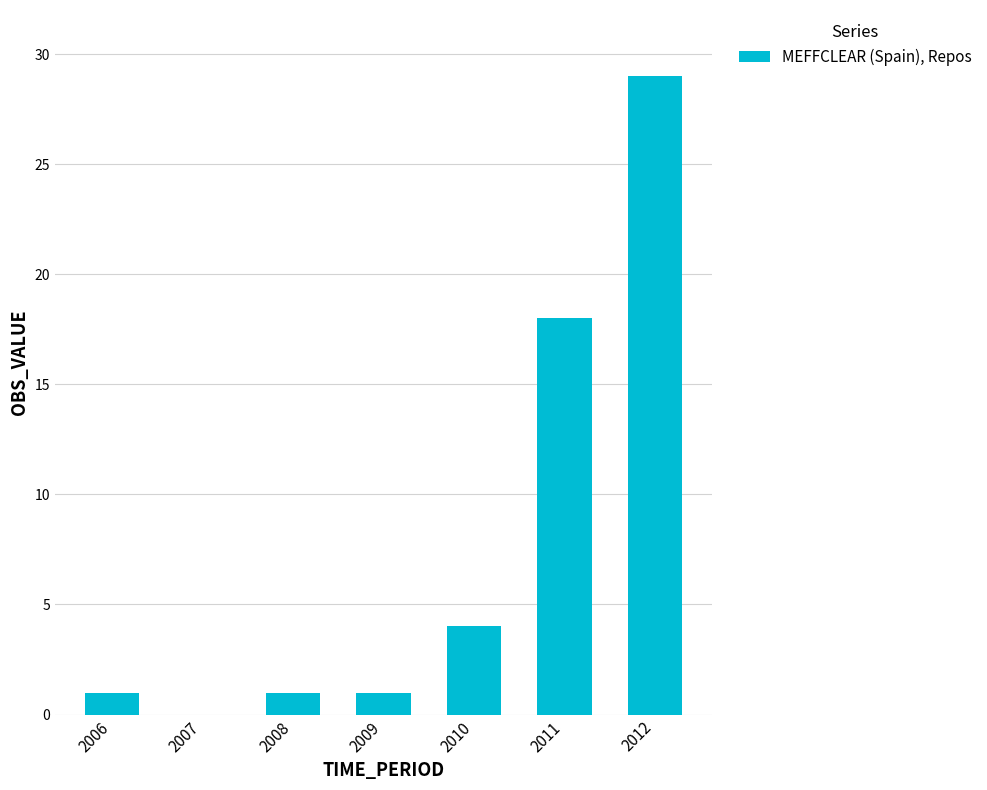

Reading left to right, what are all the values shown in this chart?

2006=1	2007=0	2008=1	2009=1	2010=4	2011=18	2012=29